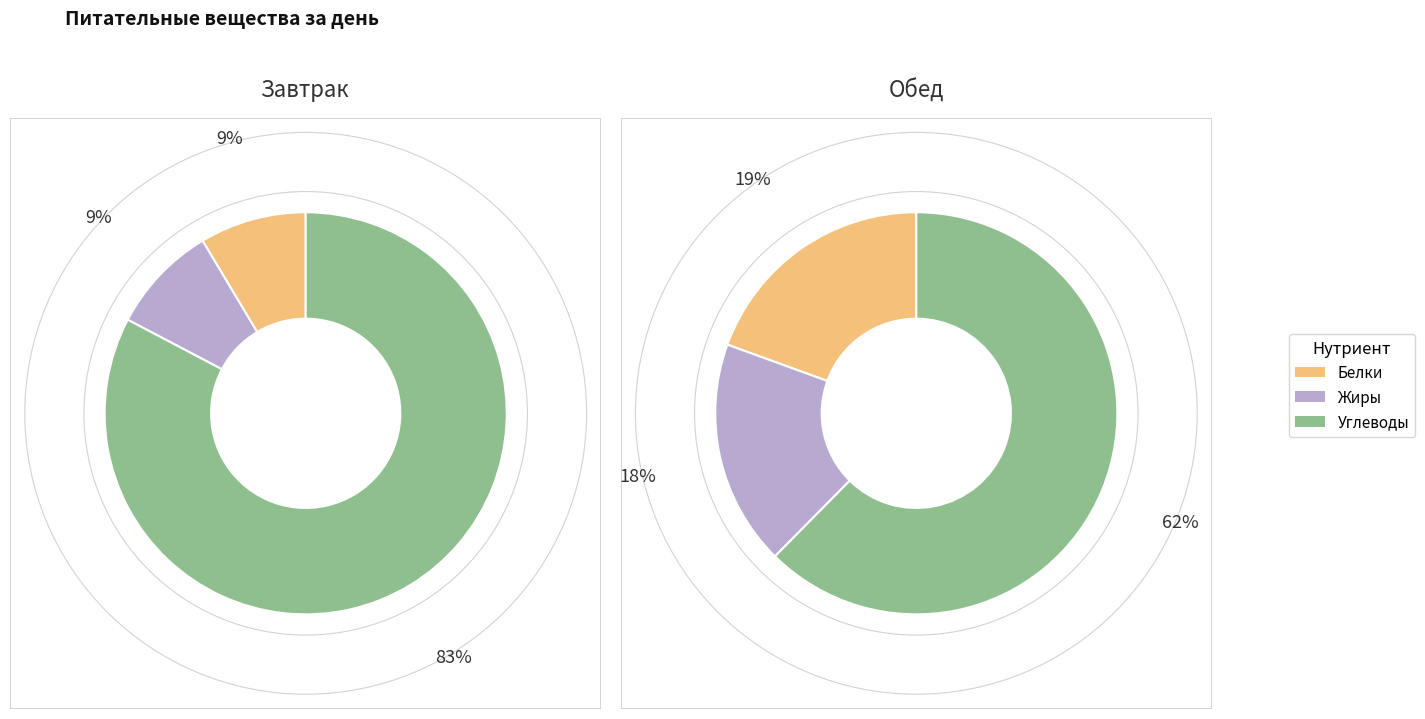

Between Завтрак and Обед, which series saw the biggest shift?

Углеводы